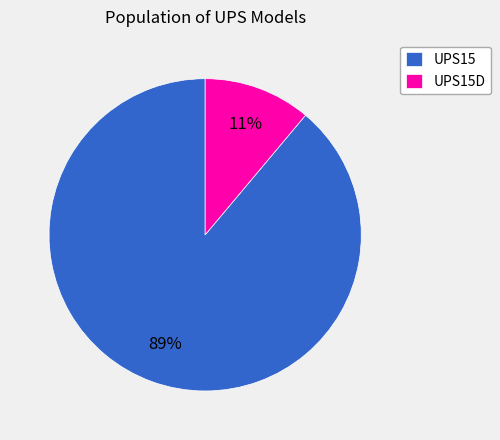

Is it true that UPS15D is 6% of the pie?

False